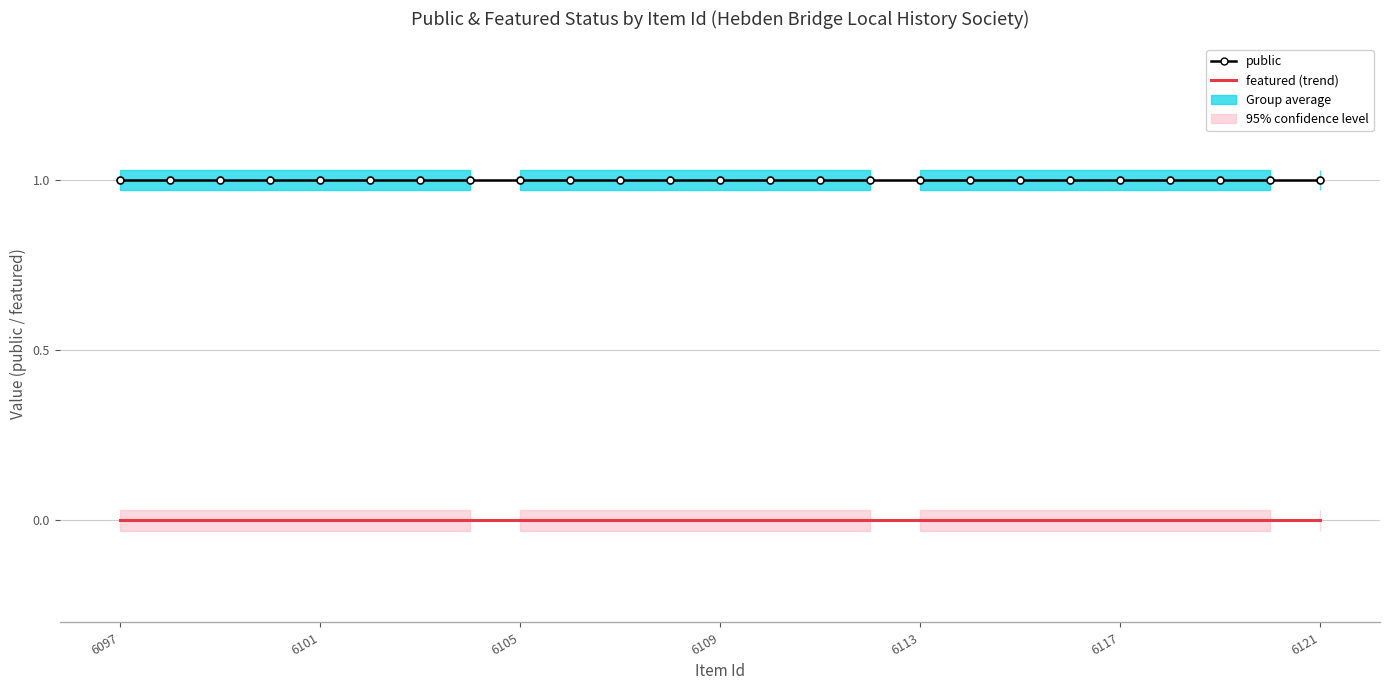

Between 6109 and 6117, which series saw the biggest shift?

public